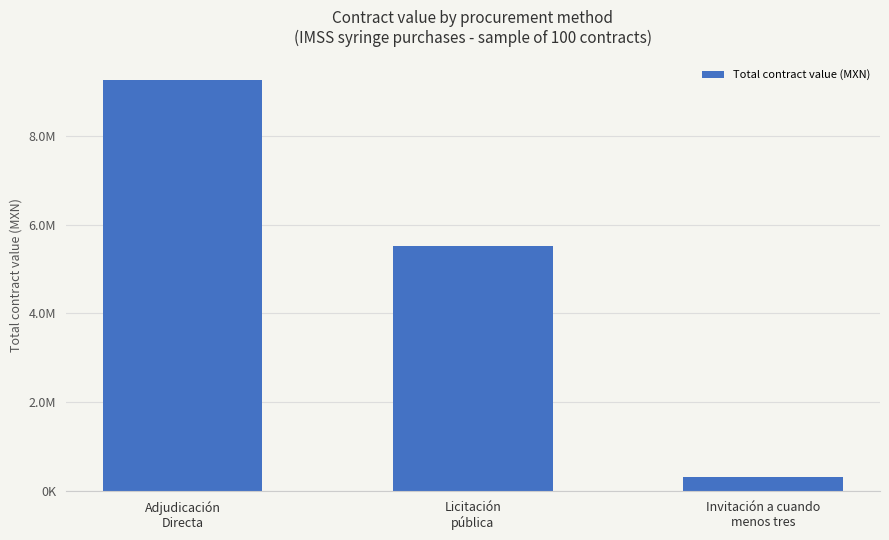

Reading left to right, extract all data points from this chart.

9258111.2	5528855.2	313959.8